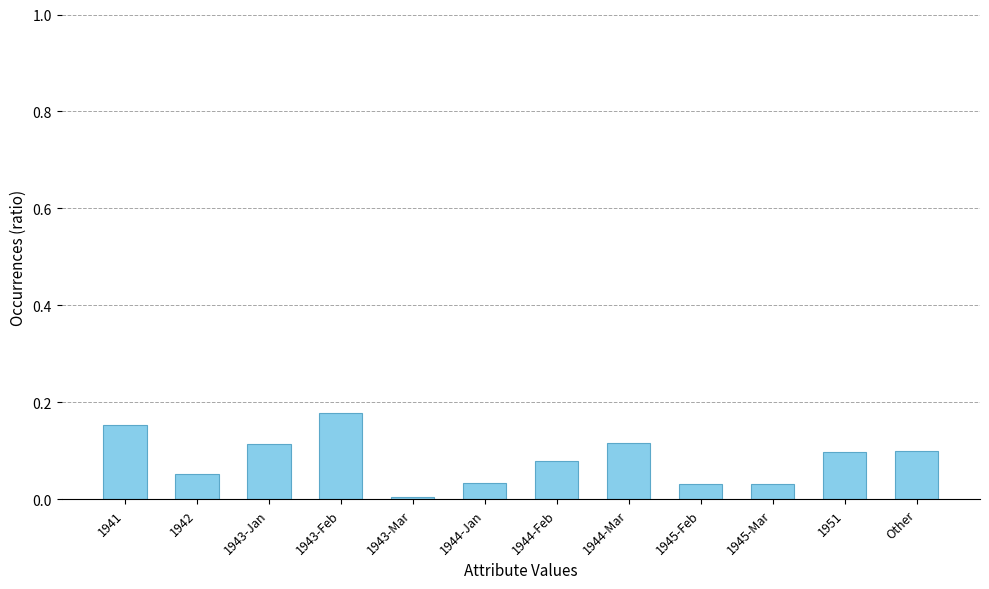

Does the chart contain stacked bars?

No